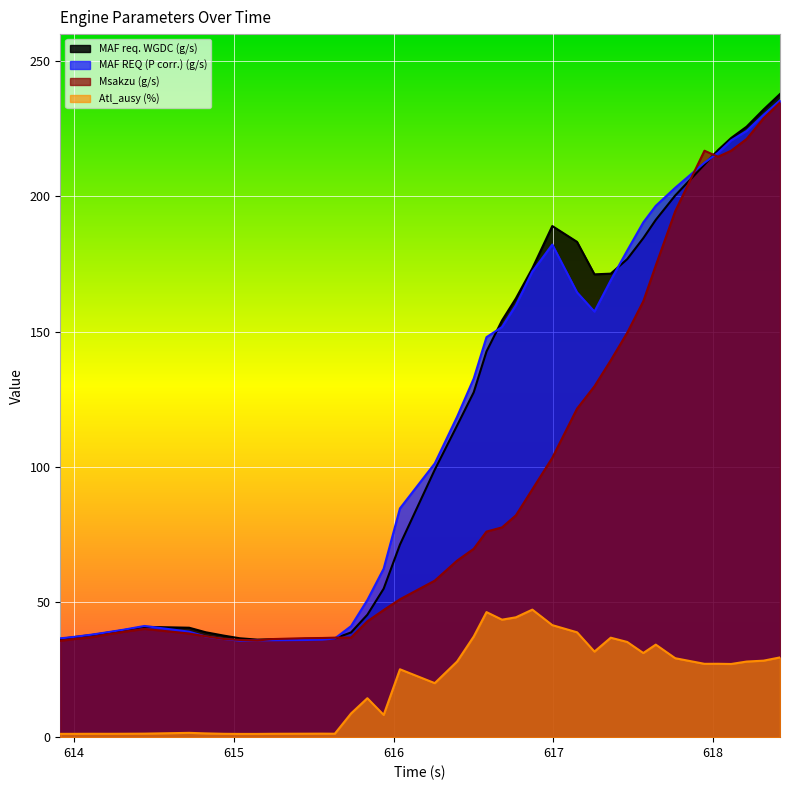

Where is Msakzu (g/s) nearest to the value 135?

617.36